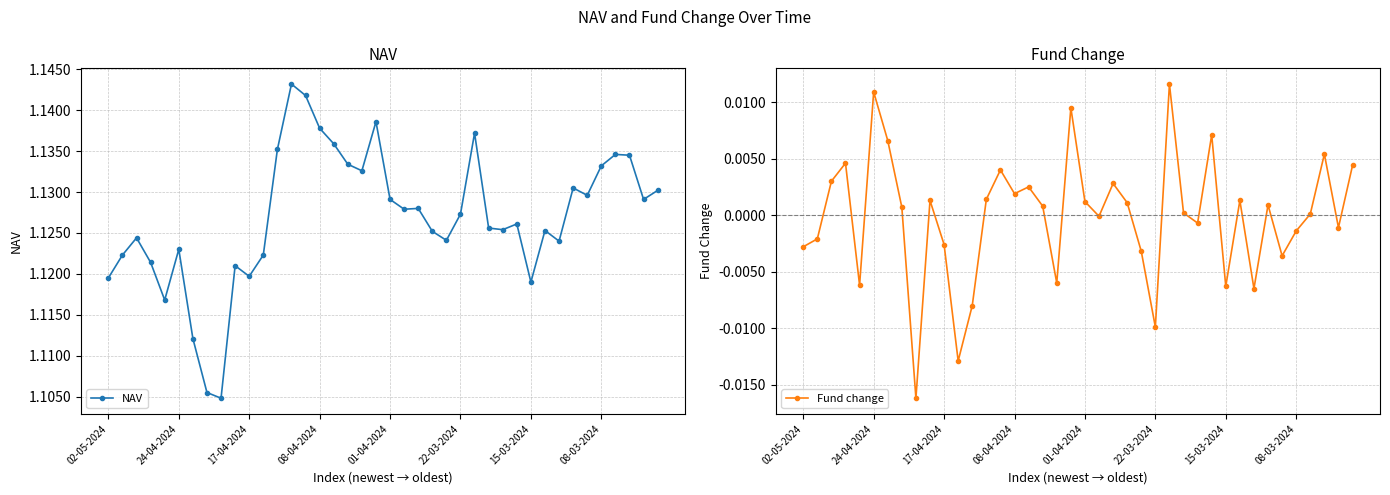

At which label does Fund change reach its minimum?

8